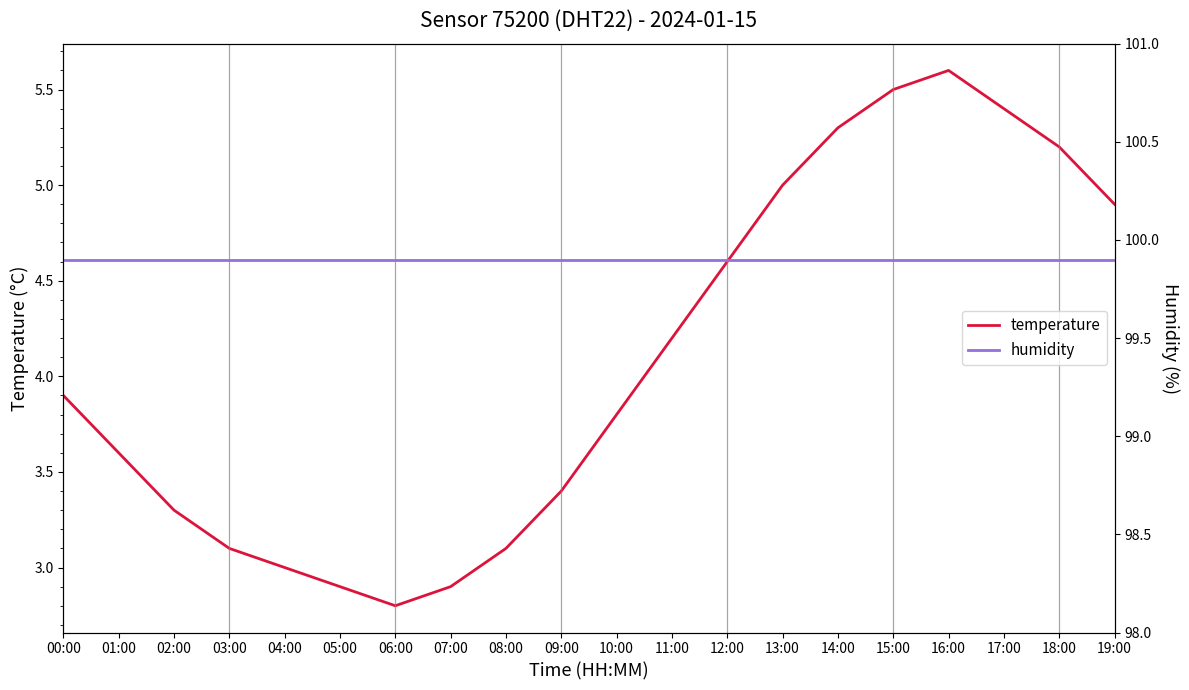

What is the value of the humidity point at the 3rd from the left?

99.9